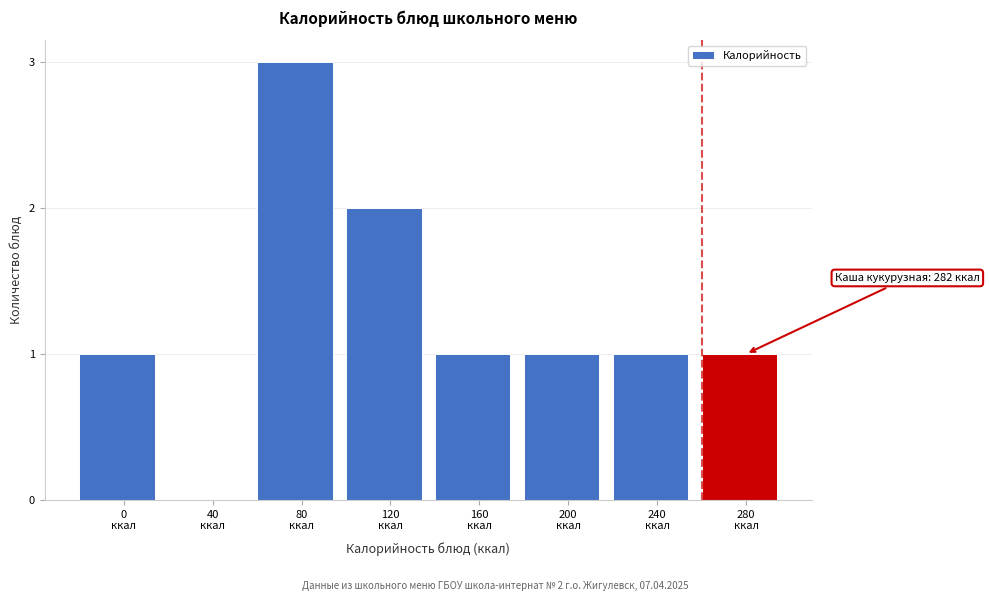

What is the sum of all values?

10